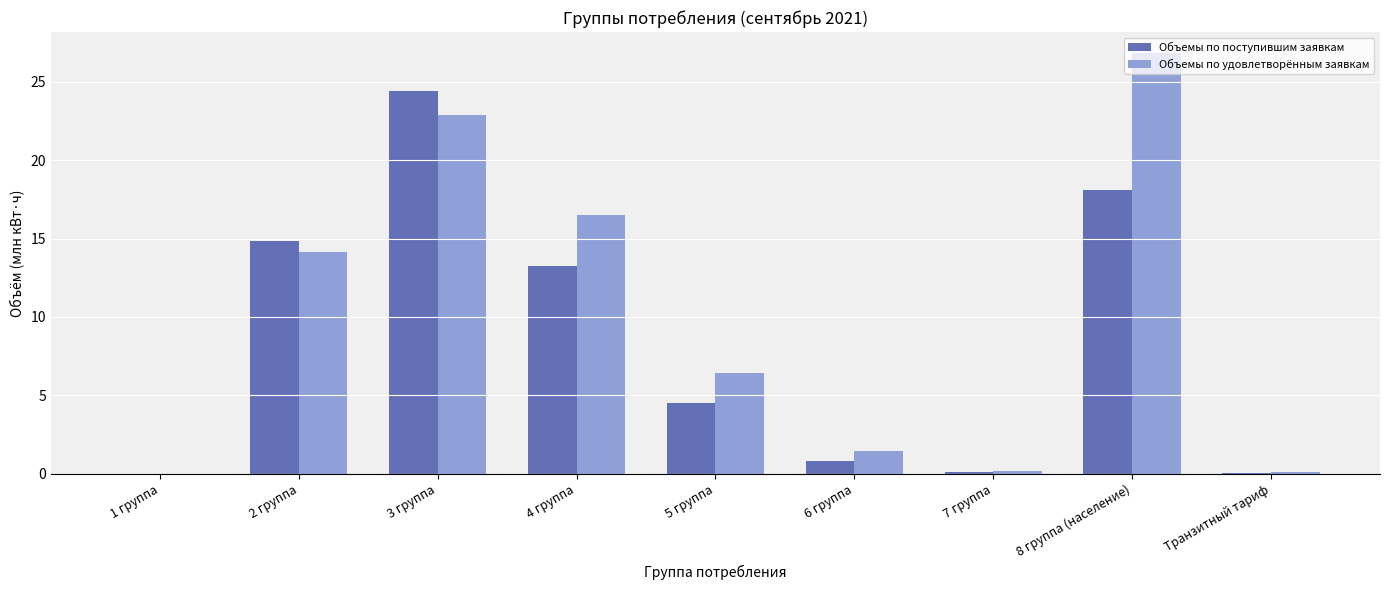

What is the sum of the Объемы по поступившим заявкам values at 3 группа and 6 группа?

25.2